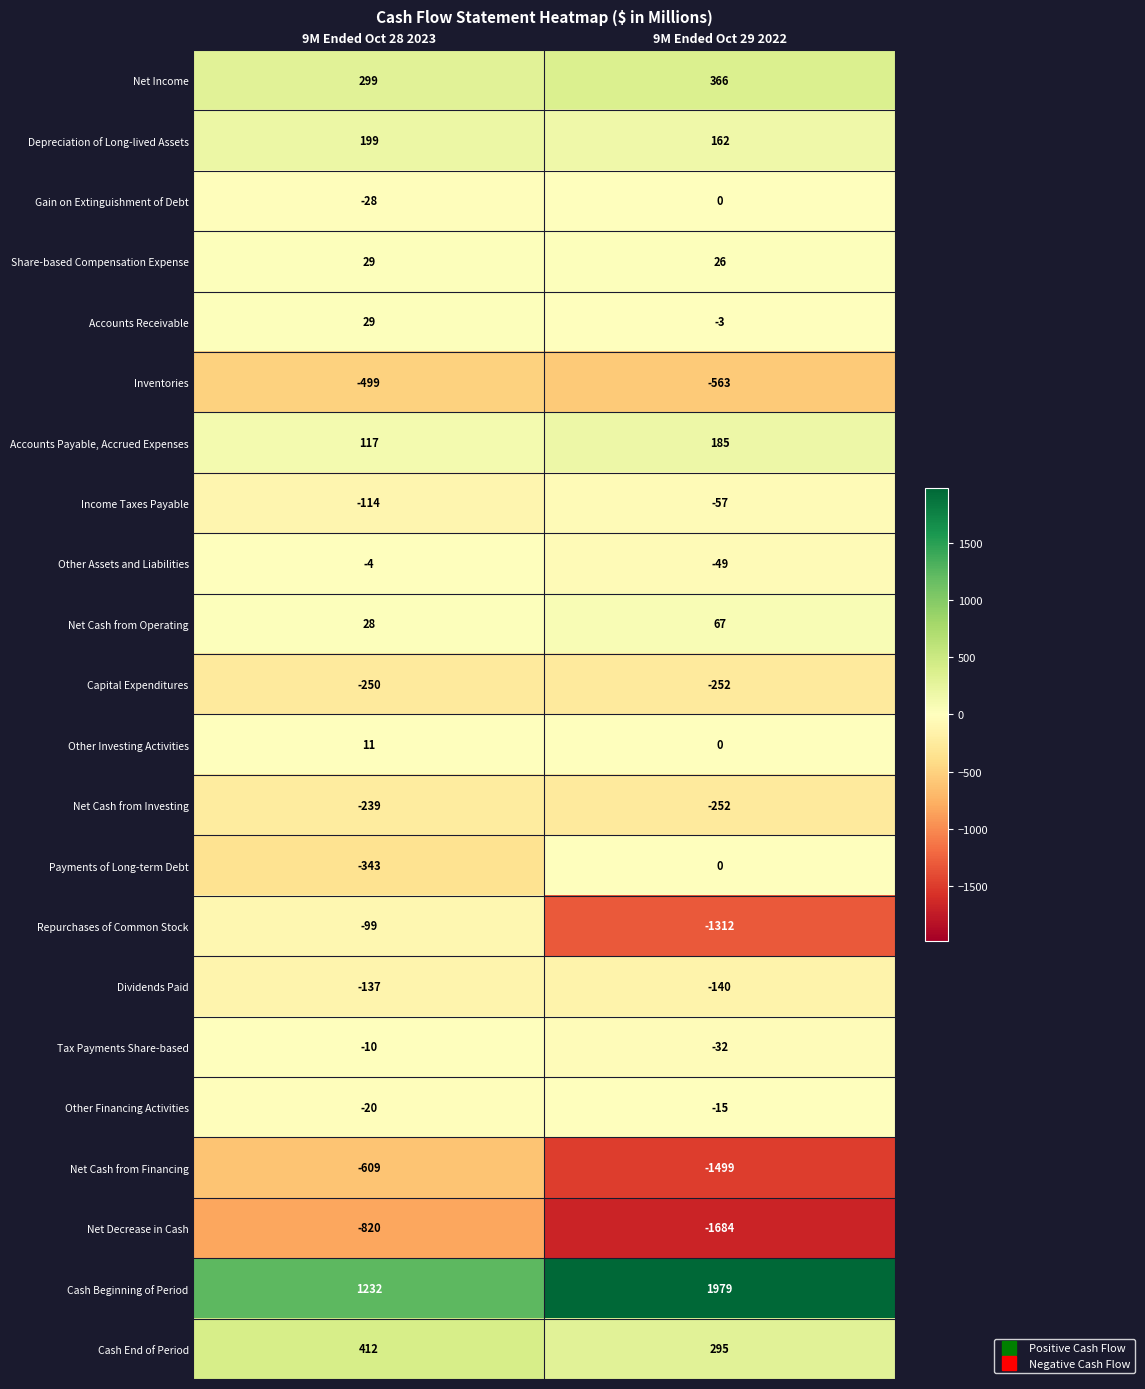

Which label corresponds to the largest value in the chart?

9M Ended Oct 29 2022